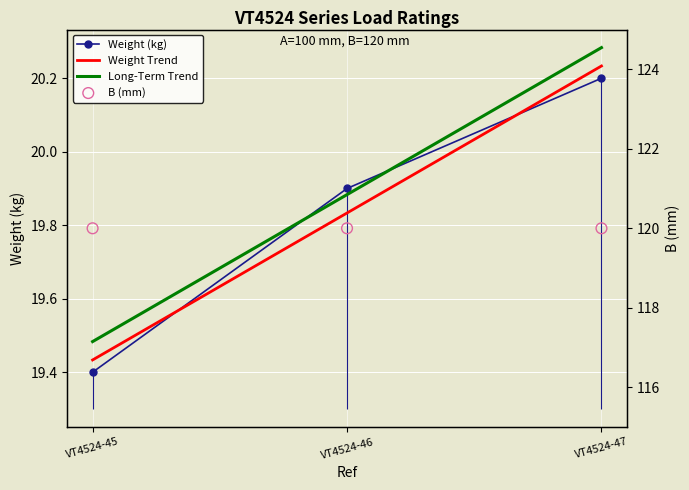

What is the ratio of the value at VT4524-45 to the value at VT4524-46?

1.0